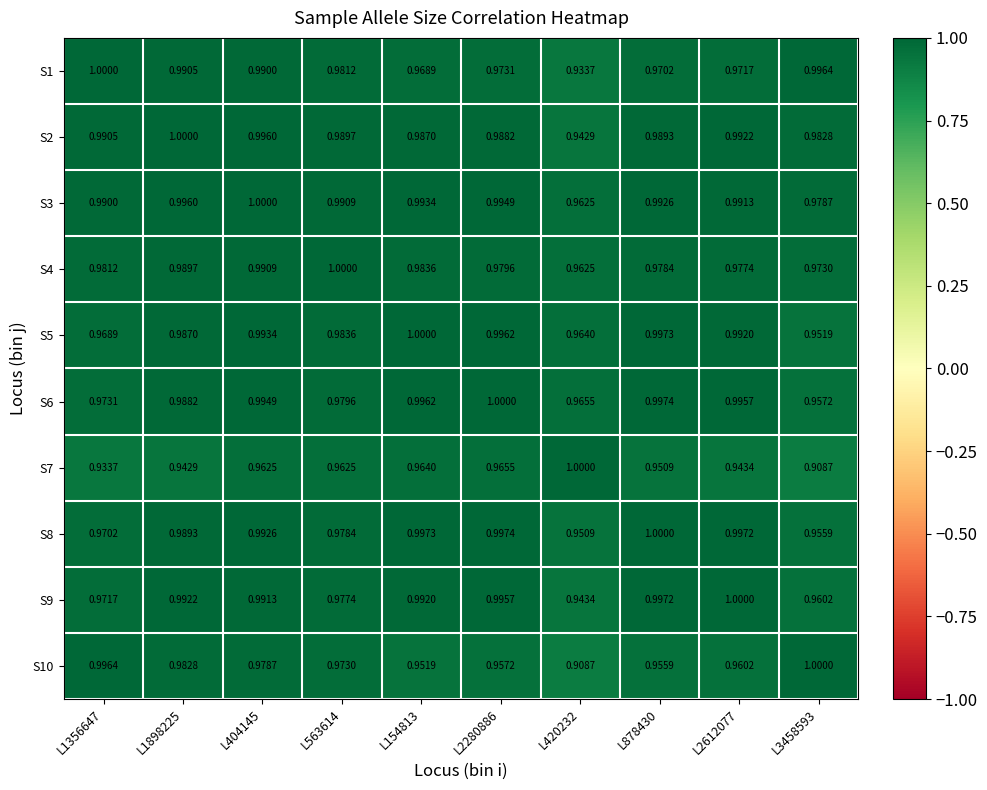

Which series changed the most between L2280886 and L878430?

S7